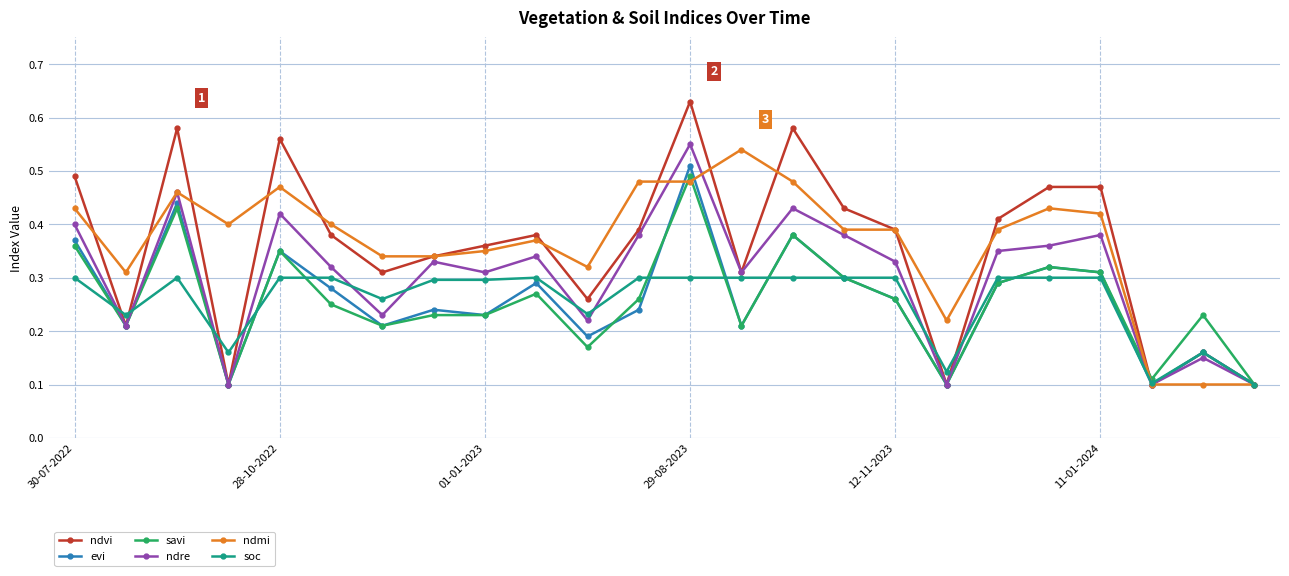

Count the ndvi values in the range 0 to 1.

24